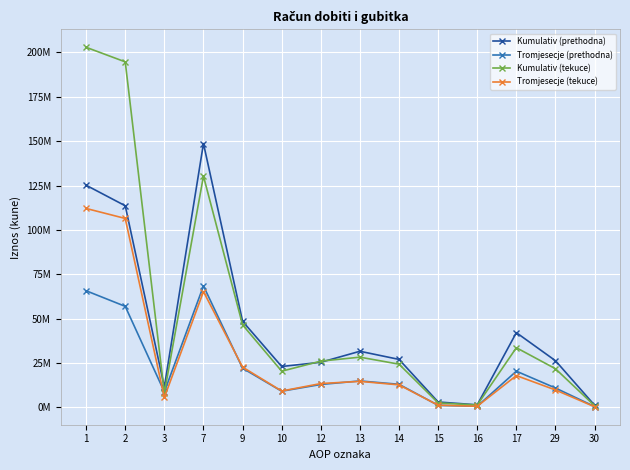

List the labels in order of Tromjesecje (tekuce) value, largest first.

1, 2, 7, 9, 17, 13, 12, 14, 29, 10, 3, 15, 16, 30